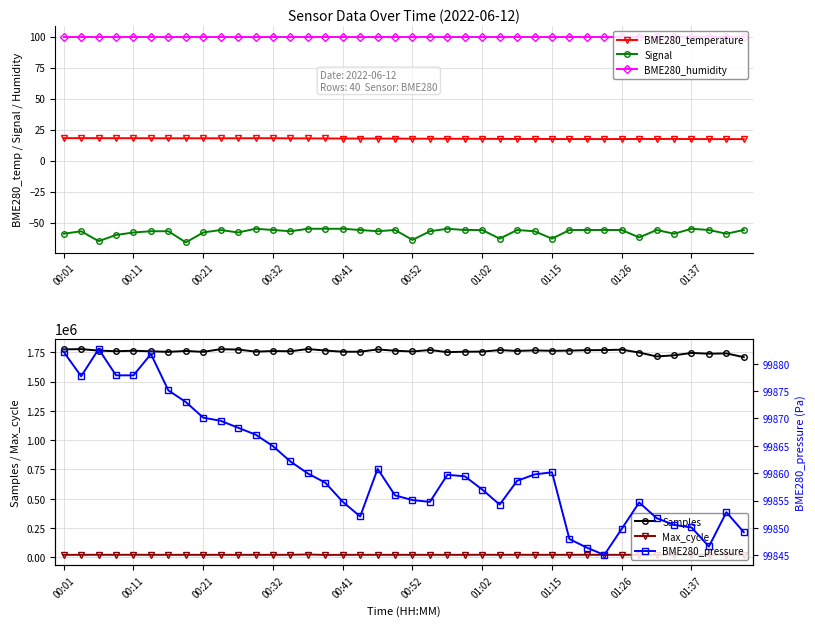

True or false: Max_cycle has a value of 35686.4 at 26.

False